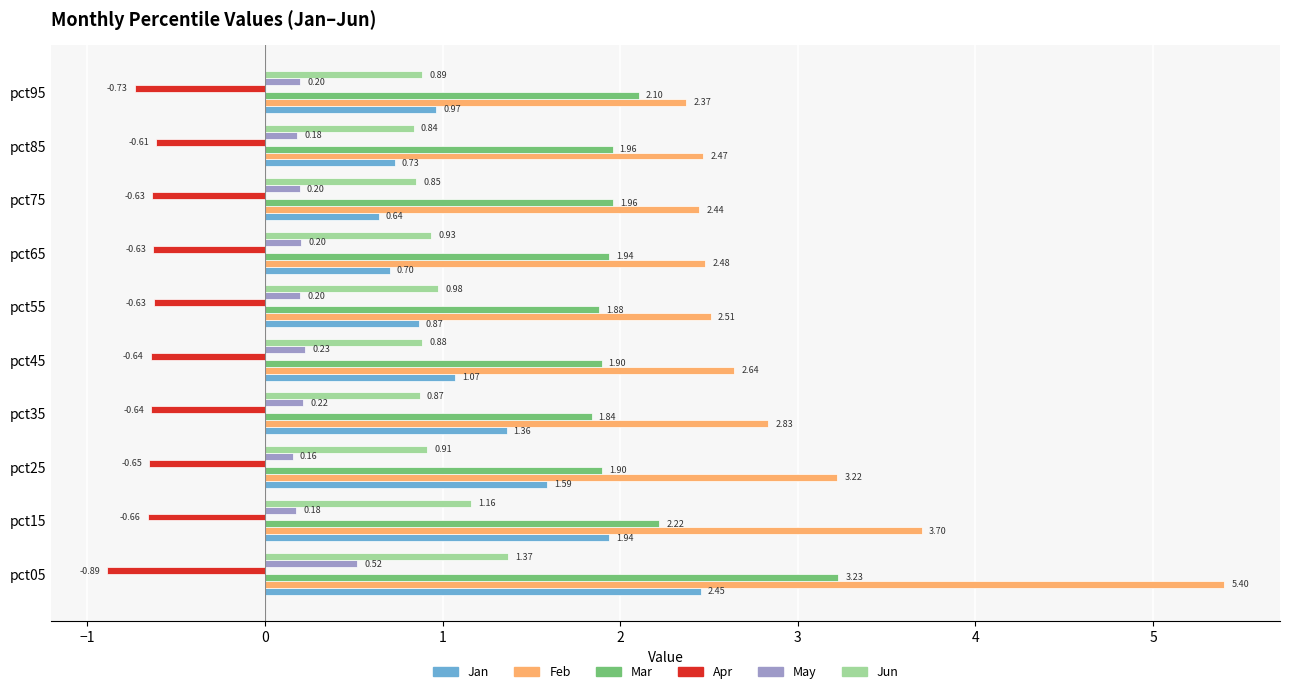

Rank the series by their maximum value, from highest to lowest.

Feb, Mar, Jan, Jun, May, Apr